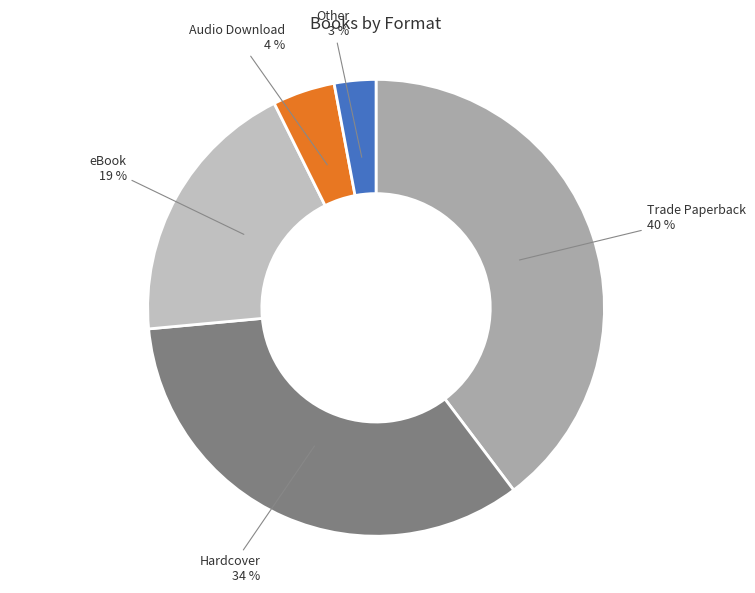

How many slices are in this pie chart?

5